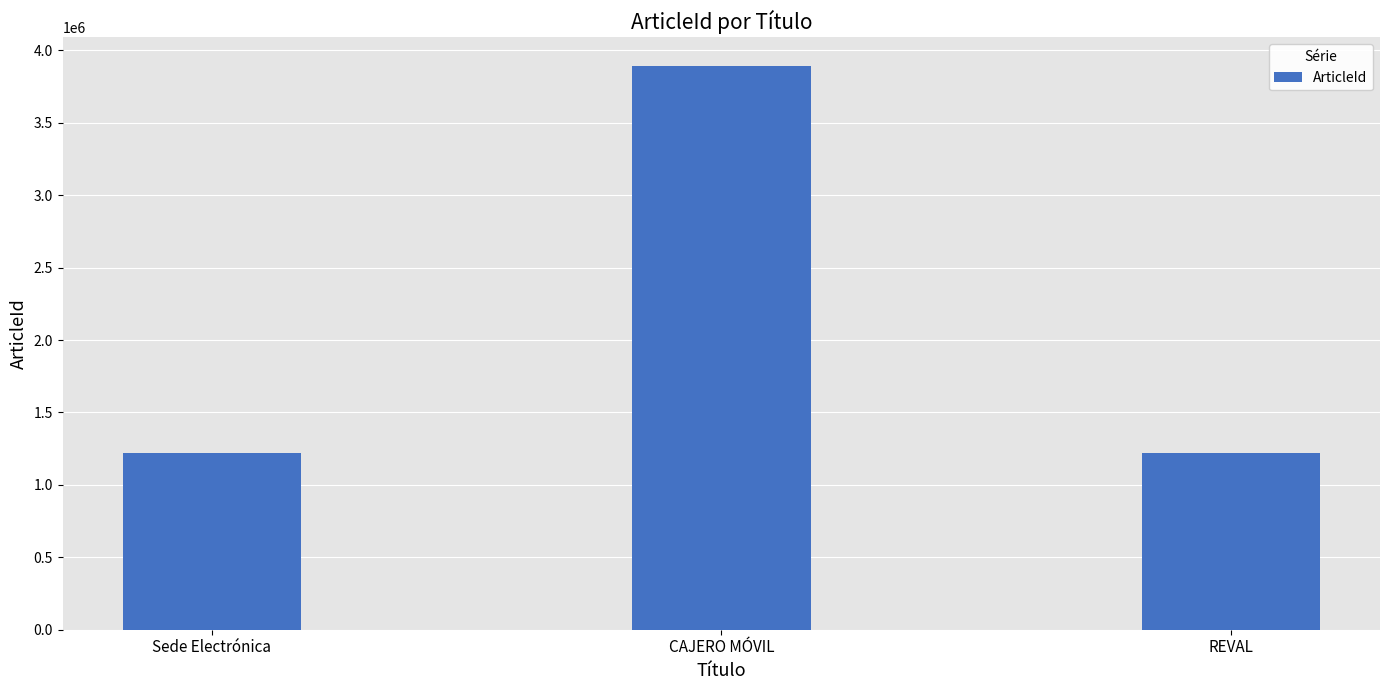

What is the approximate value at REVAL, to the nearest 10?

1220960